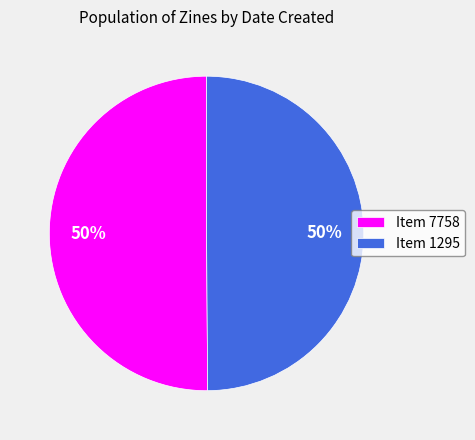

The Item 1295 slice represents 40% of the pie. True or false?

False